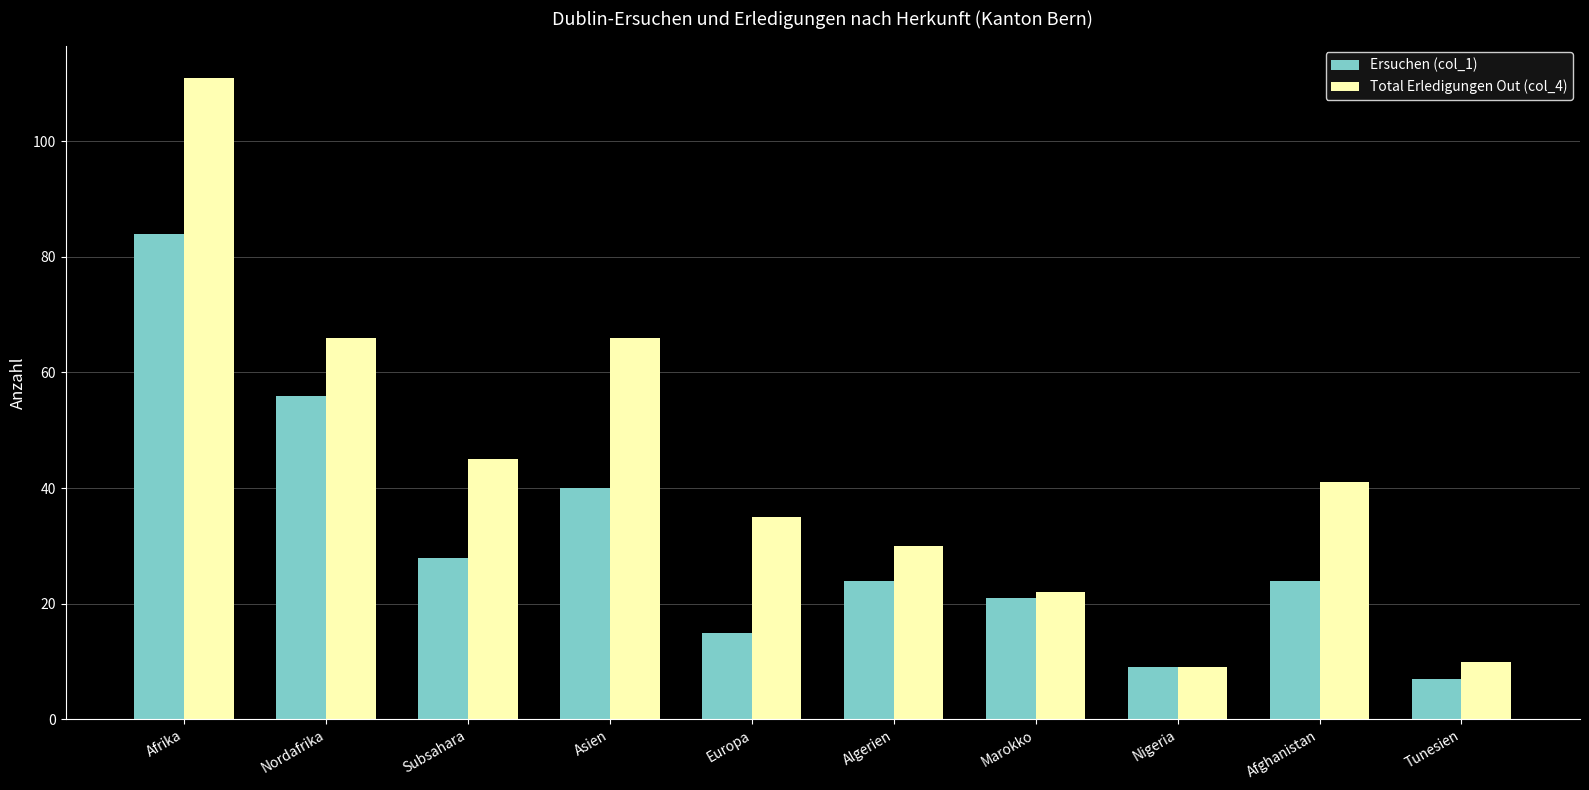

List the series in order of their overall mean, highest first.

Total Erledigungen Out (col_4), Ersuchen (col_1)